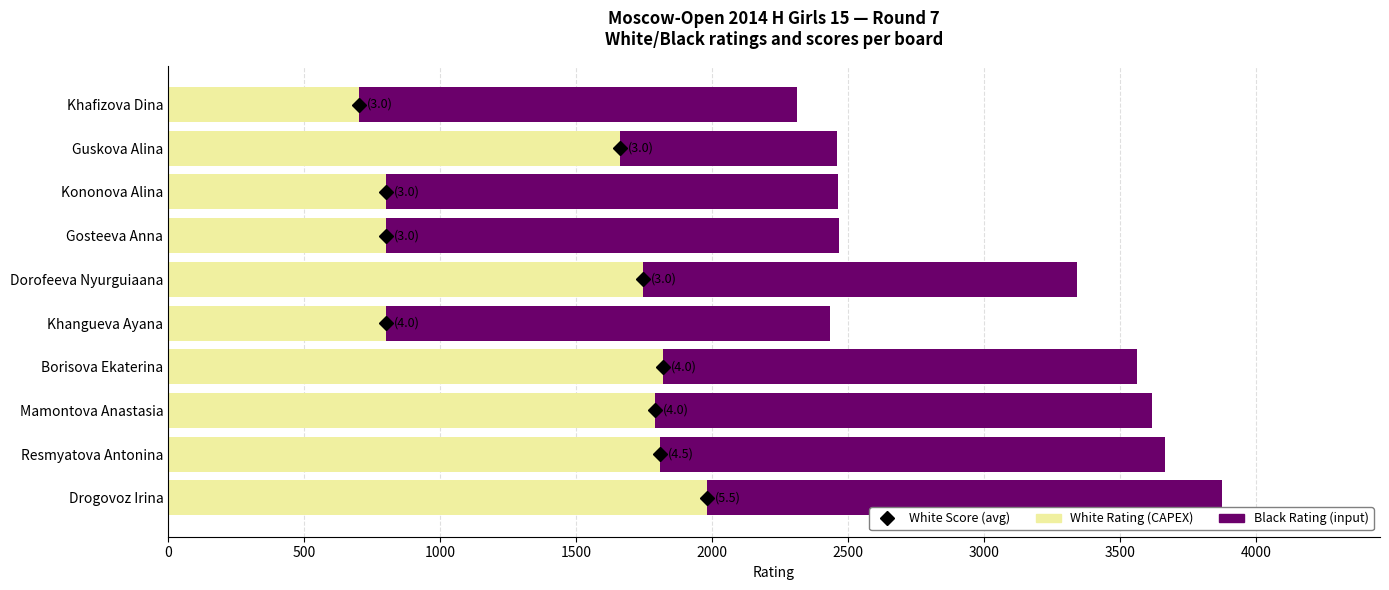

At which category is the sum across all series the highest?

Drogovoz Irina